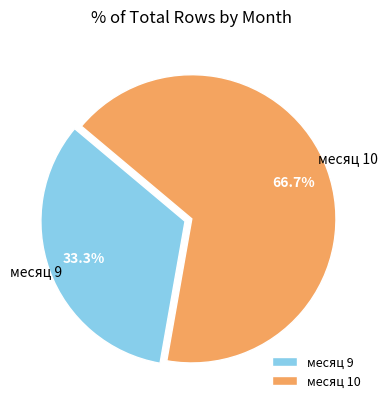

Do месяц 10 and месяц 9 together represent more than half of the pie?

Yes